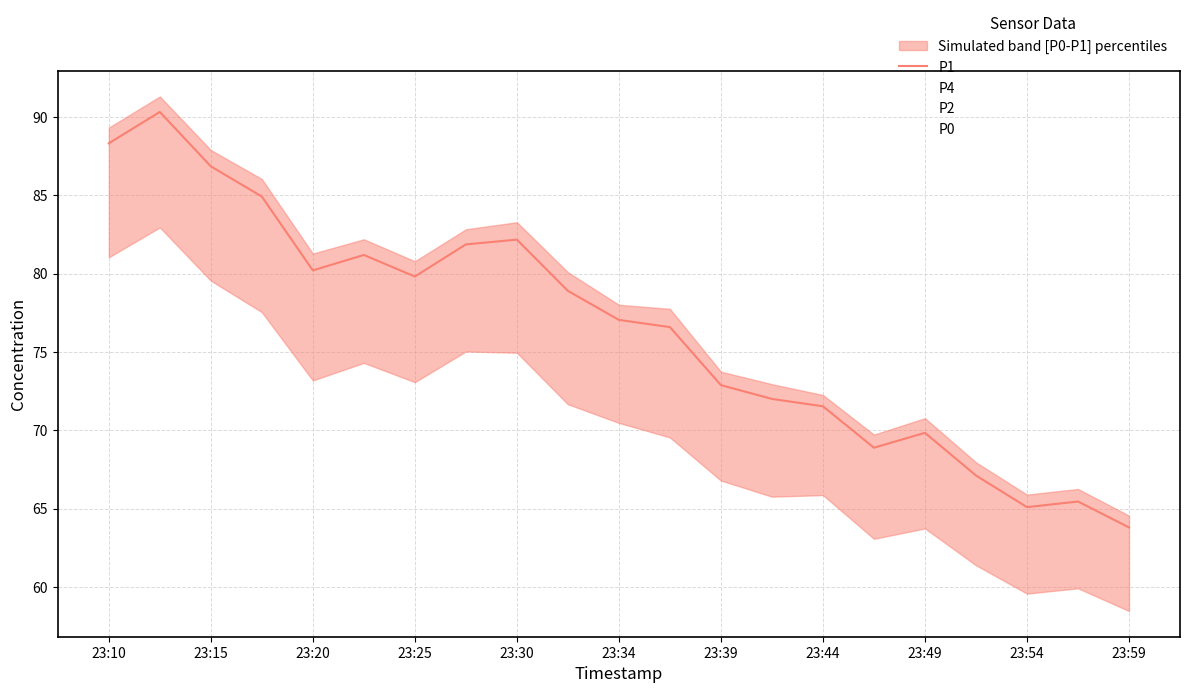

What is the maximum value shown in the chart?

90.3